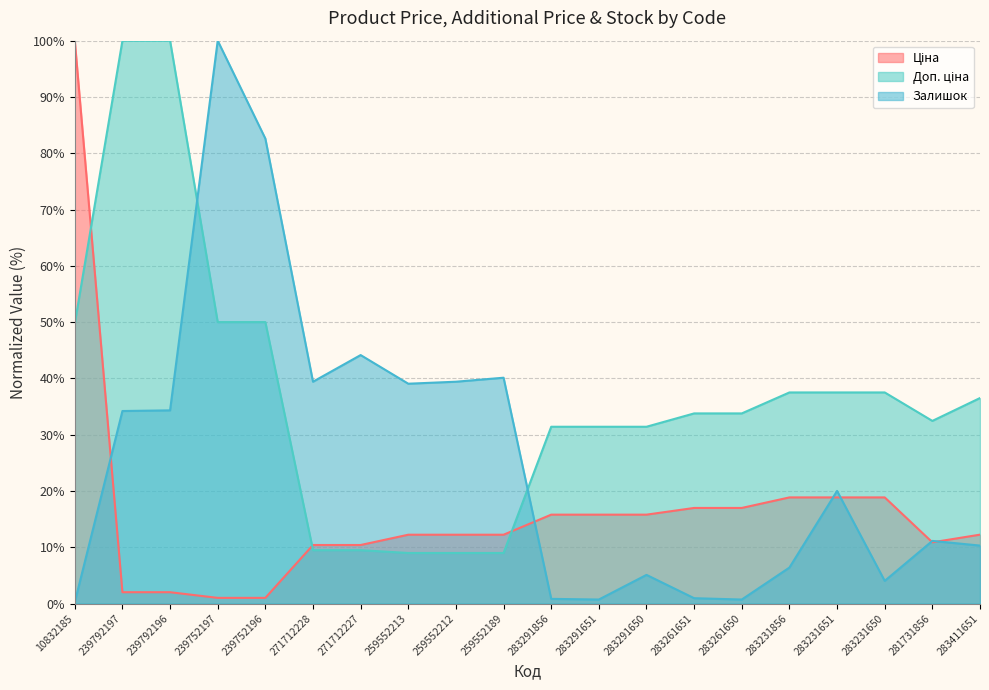

Is it true that Залишок equals 44.1 at 271712227?

True